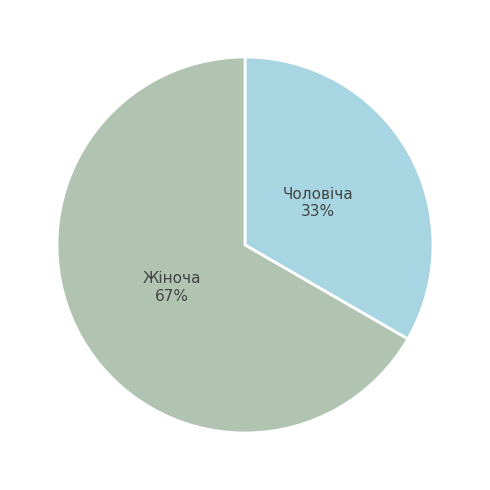

Does Жіноча represent more than half of the total?

Yes